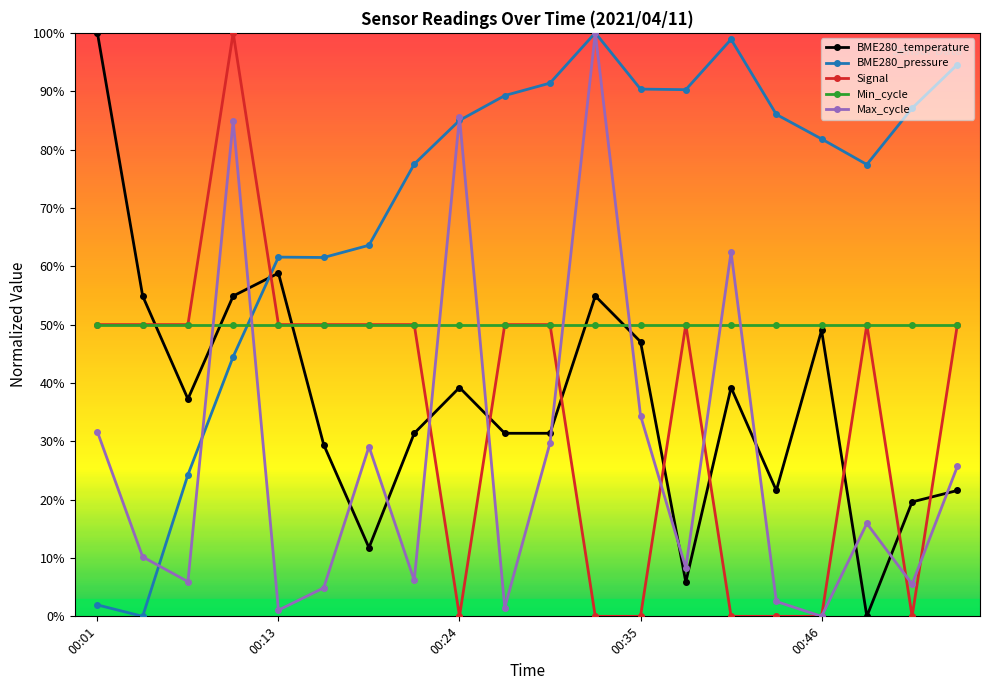

What is the difference between the maximum and minimum values in the BME280_pressure series?

100.0